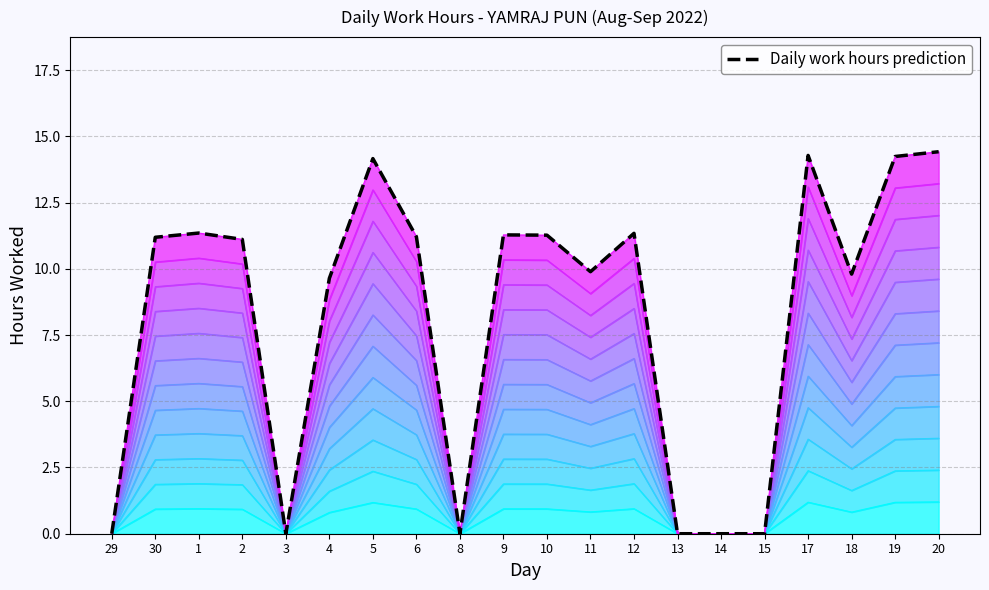

How many lines are shown in the chart?

1